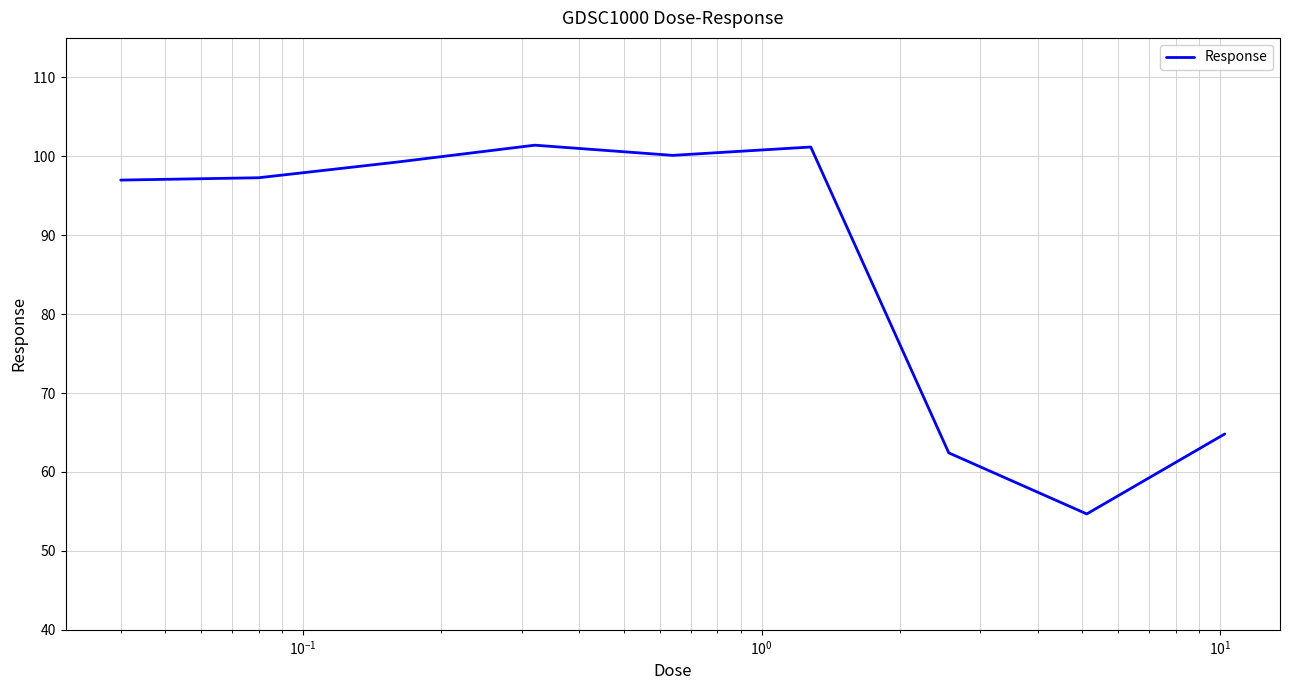

What is the minimum value shown in the chart?

54.7